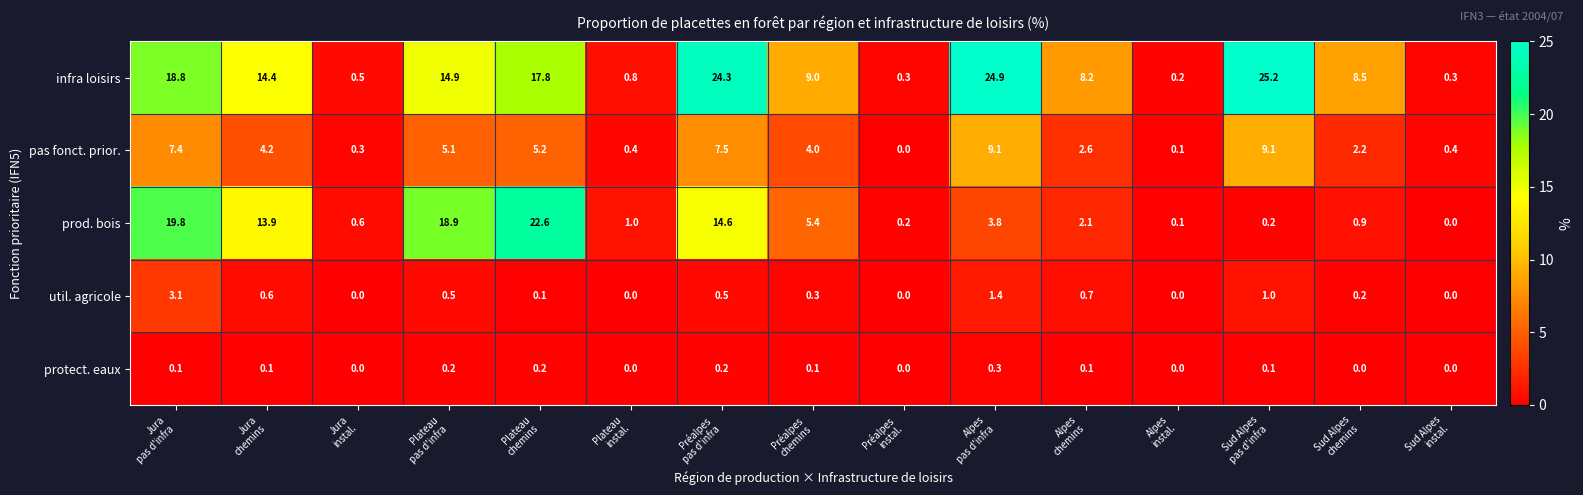

Rank the series by their maximum value, from lowest to highest.

protect. eaux, util. agricole, pas fonct. prior., prod. bois, infra loisirs